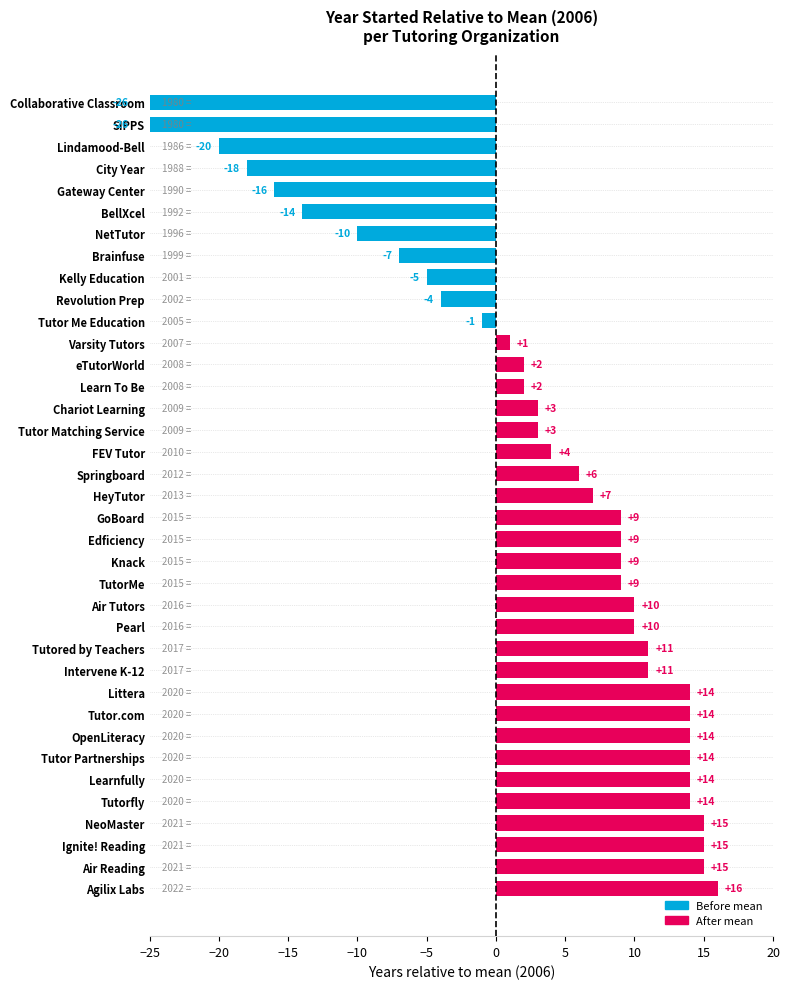

What is the change in value from Pearl to Tutored by Teachers?

+1